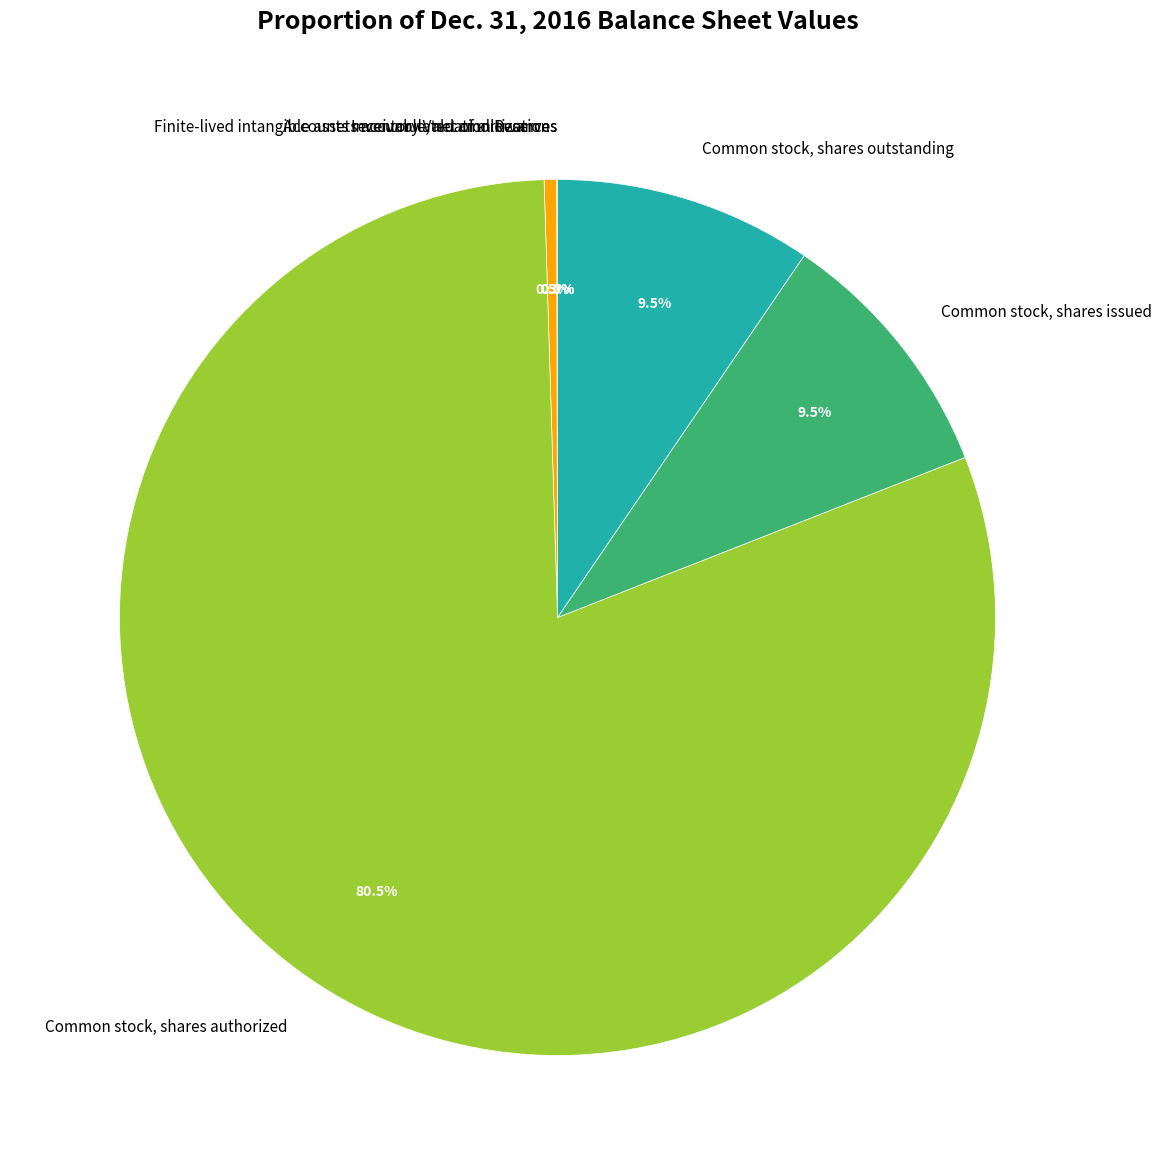

What is the largest slice in the pie chart?

Common stock, shares authorized